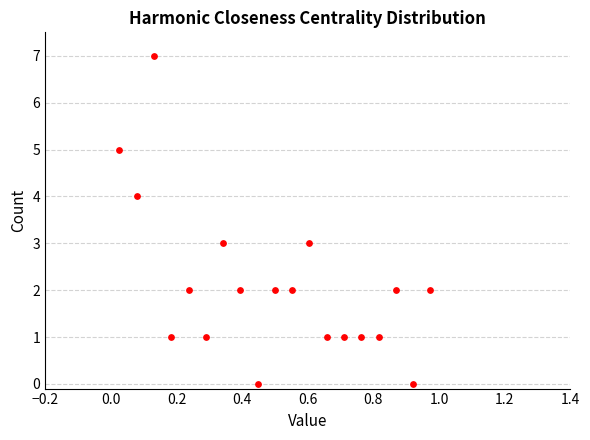

What is the range of Y values (max minus min)?

7